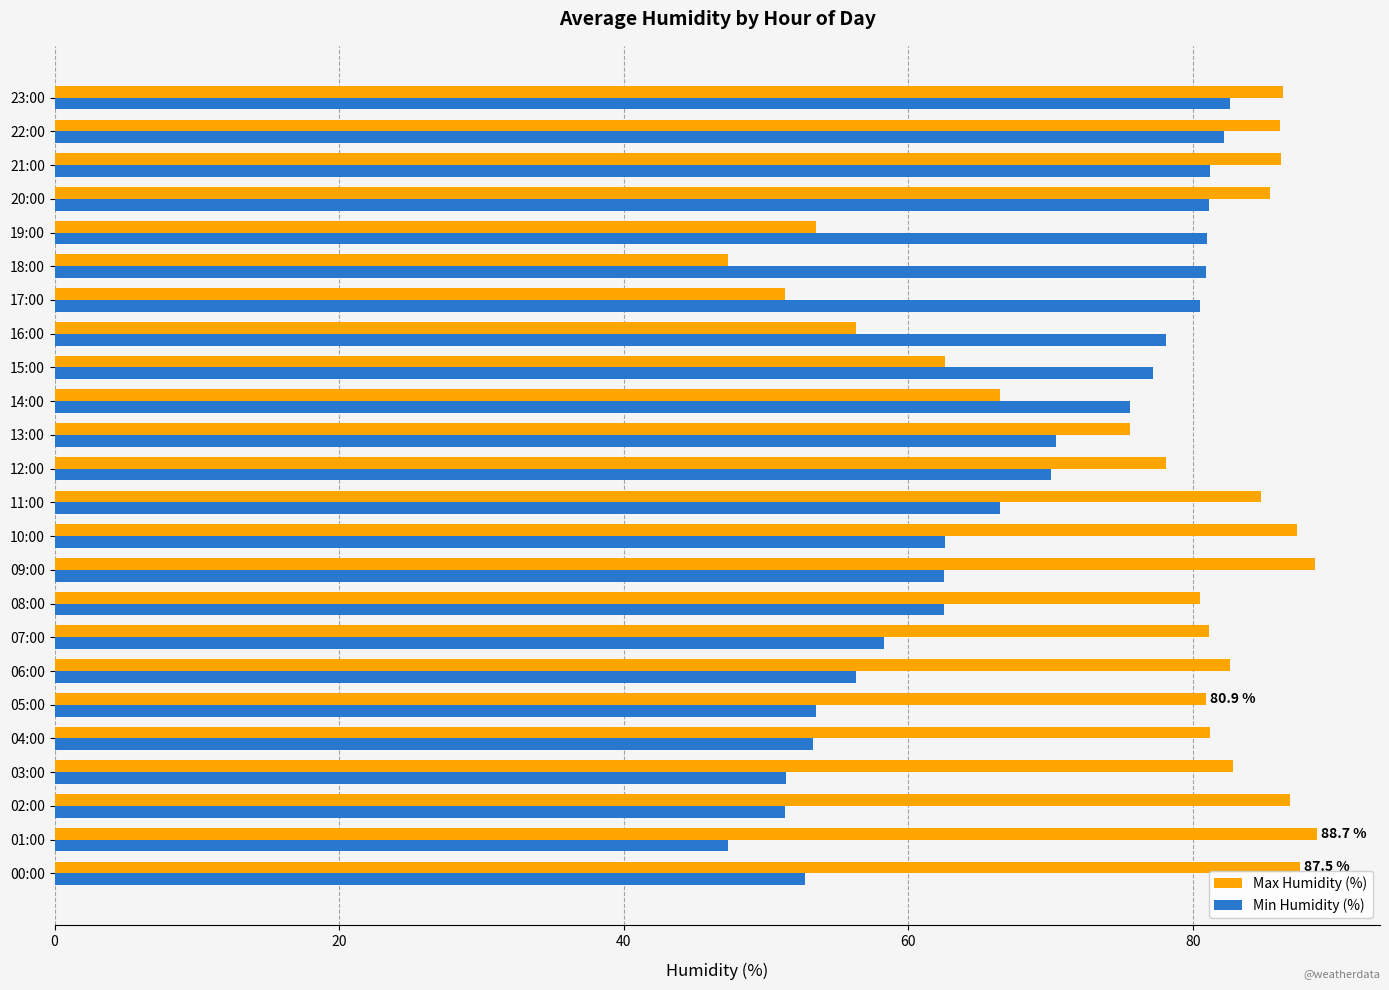

Which series changed the most between 13:00 and 23:00?

Min Humidity (%)